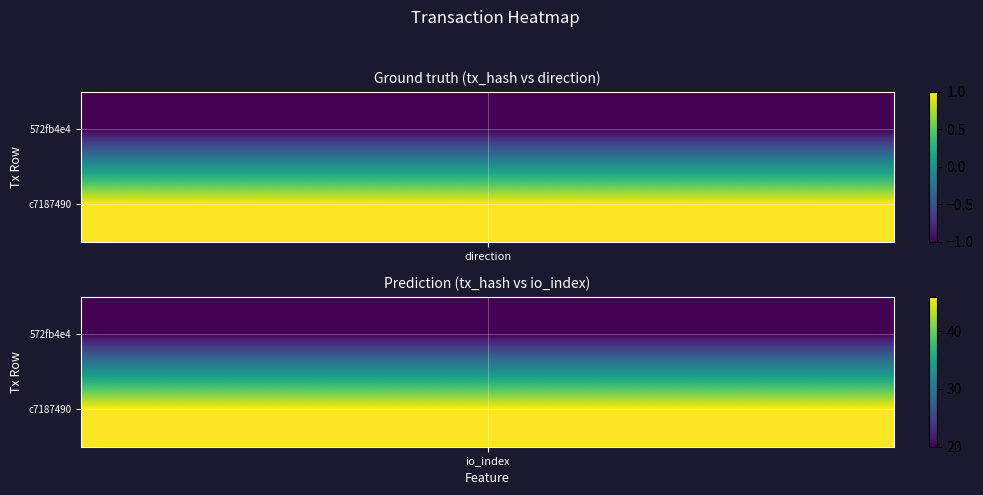

Which has a higher value, 1 or 0?

1